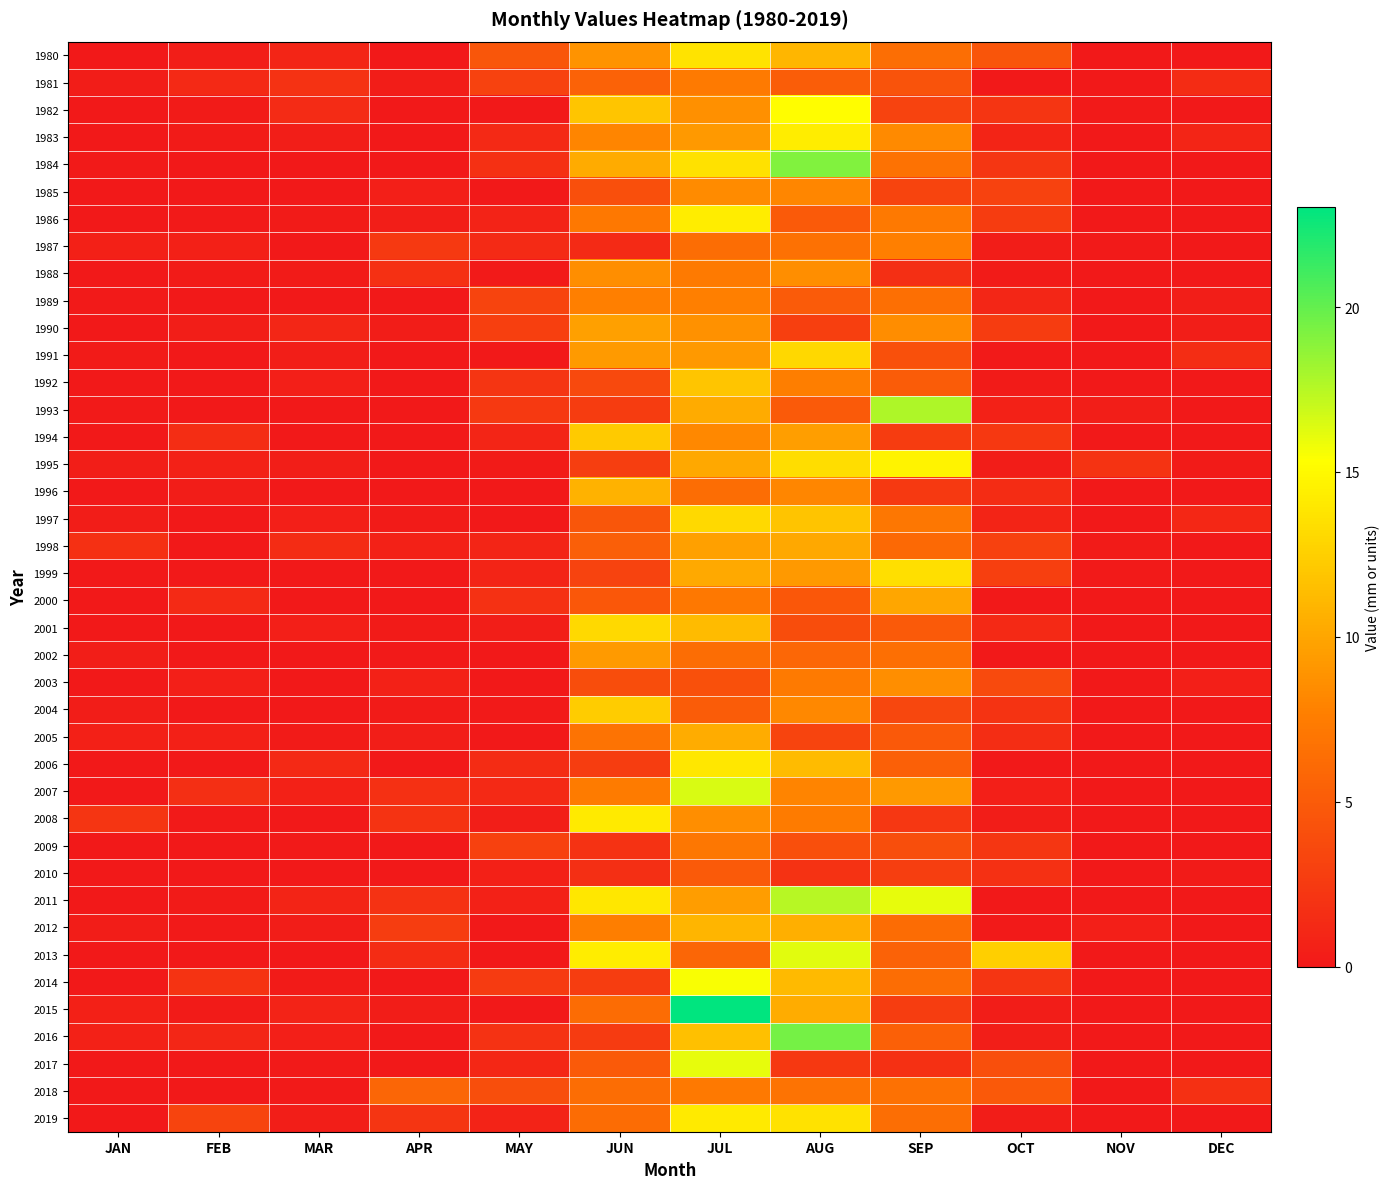

What is the difference between the highest and lowest values at OCT?

12.4